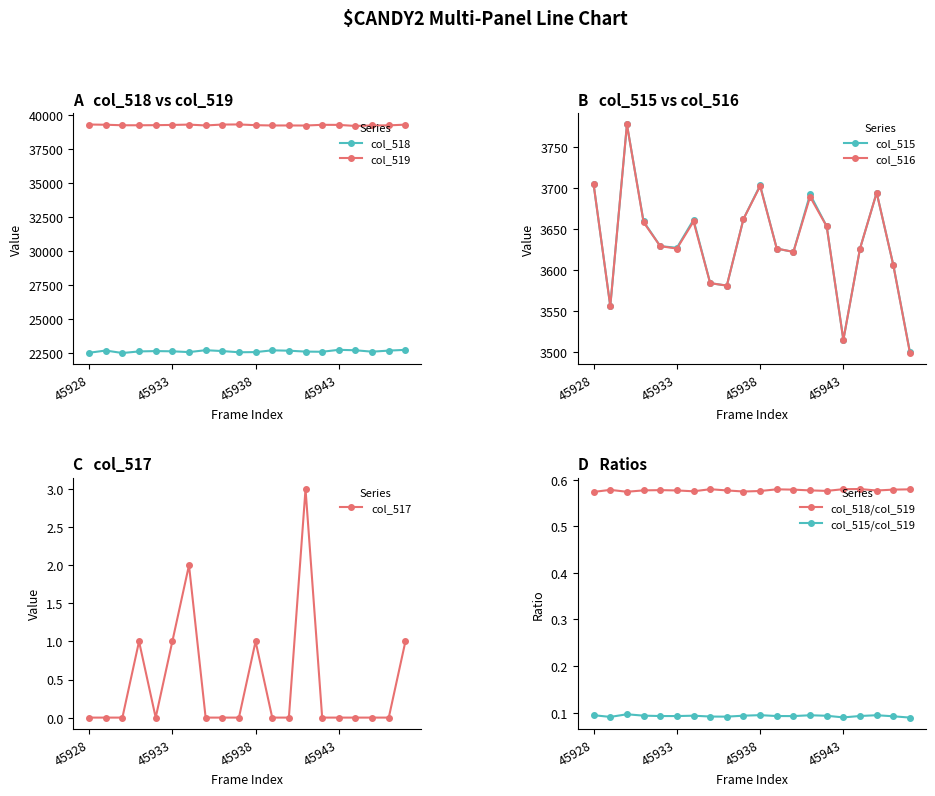

True or false: col_518 and col_515 cross at least once.

False